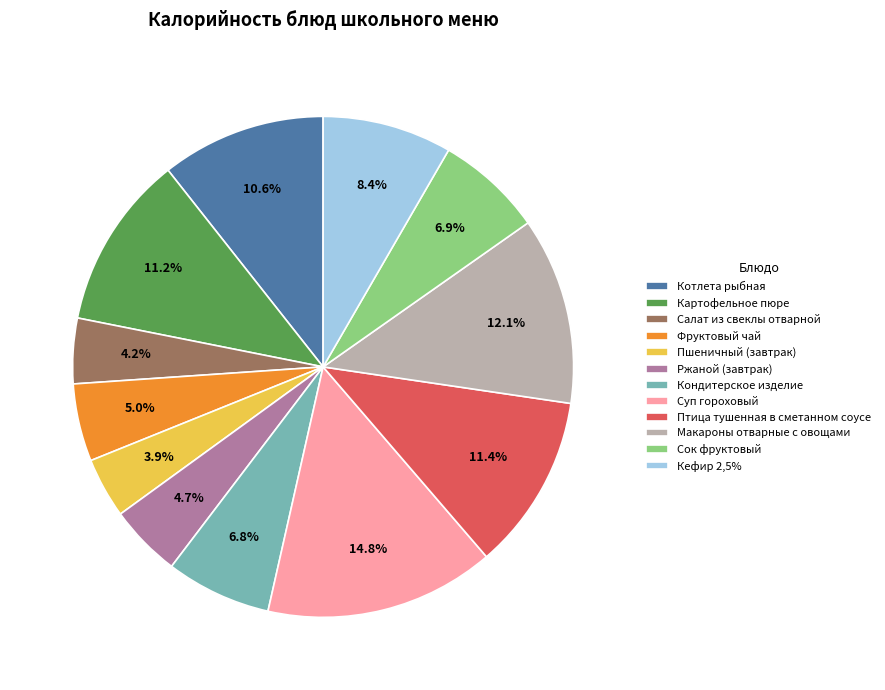

What percentage is the Картофельное пюре slice, to the nearest percent?

11%